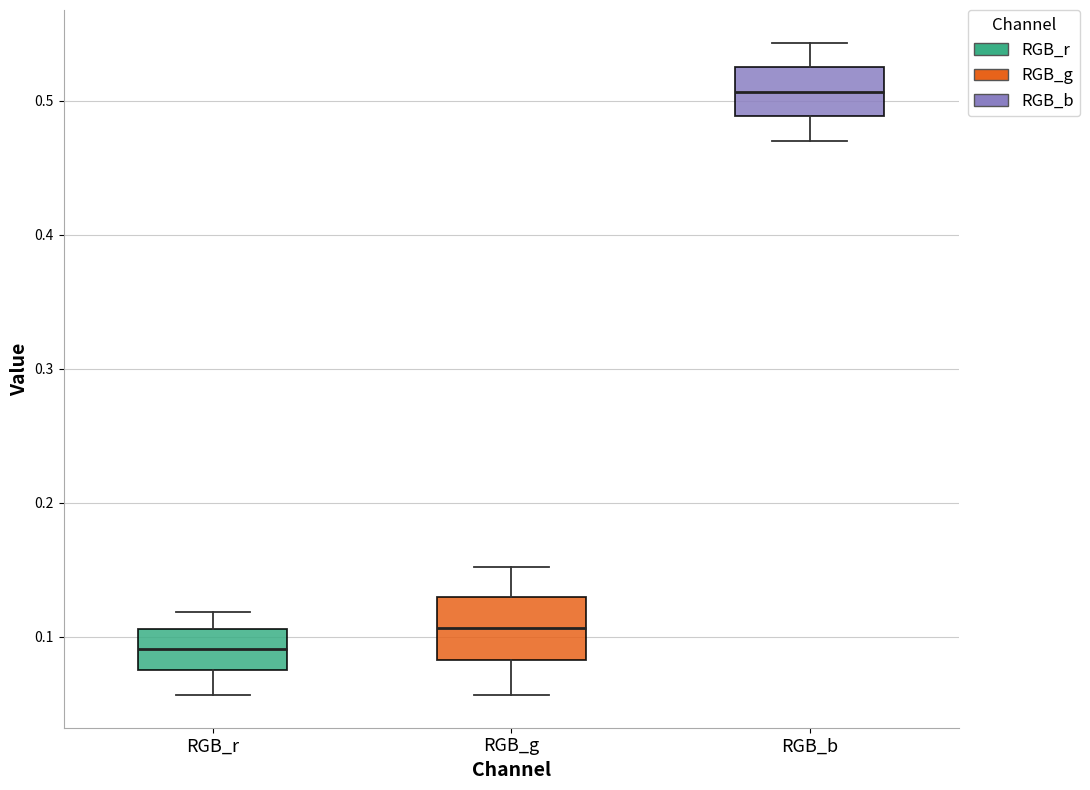

Which box has the lowest median line?

RGB_r